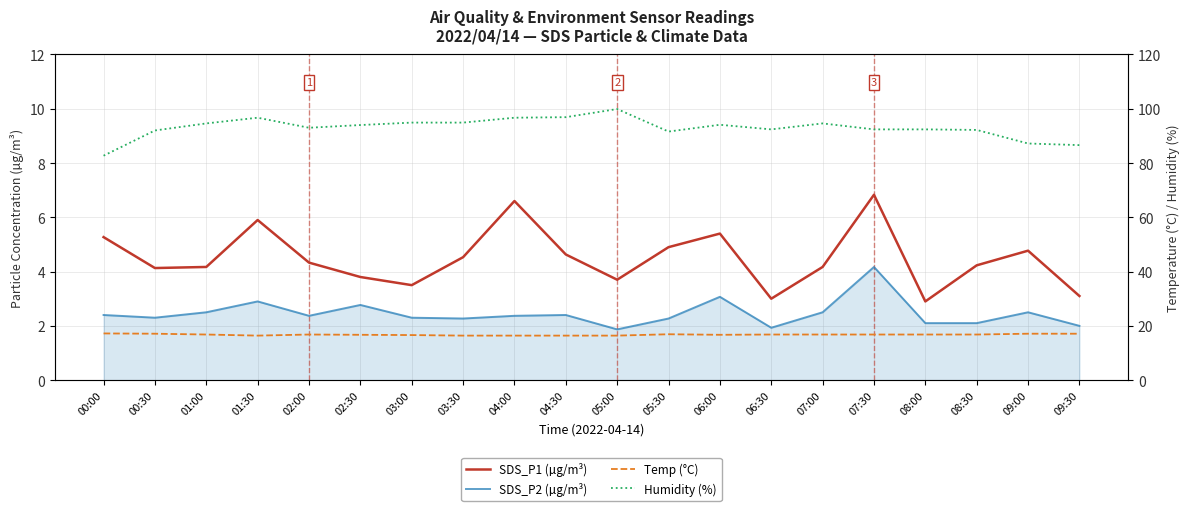

True or false: SDS_P2 (µg/m³) has a value of 3.0 at 05:00.

False